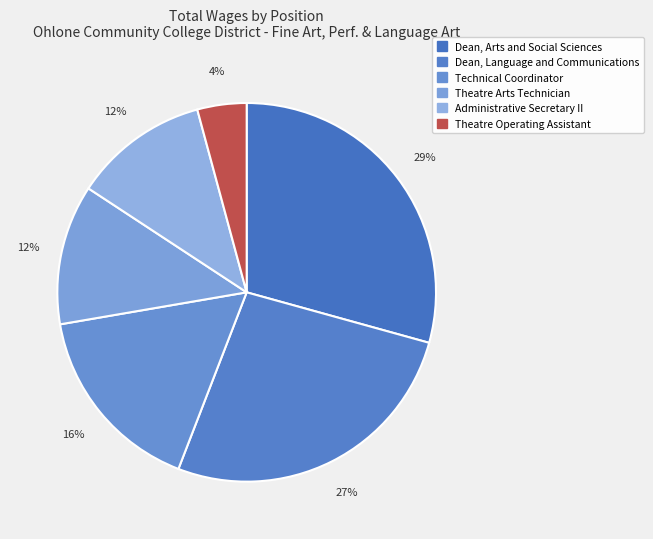

To the nearest percent, what is the difference between the largest and smallest slice percentages?

25%